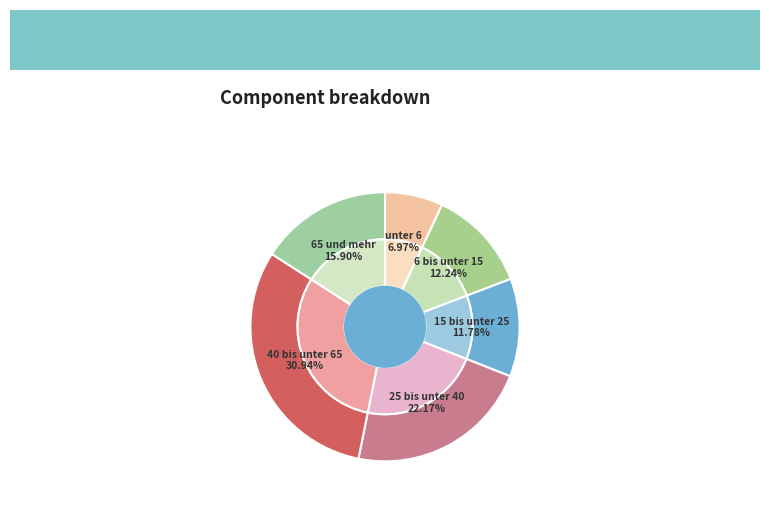

Is it true that 15 bis unter 25 is 12% of the pie?

True